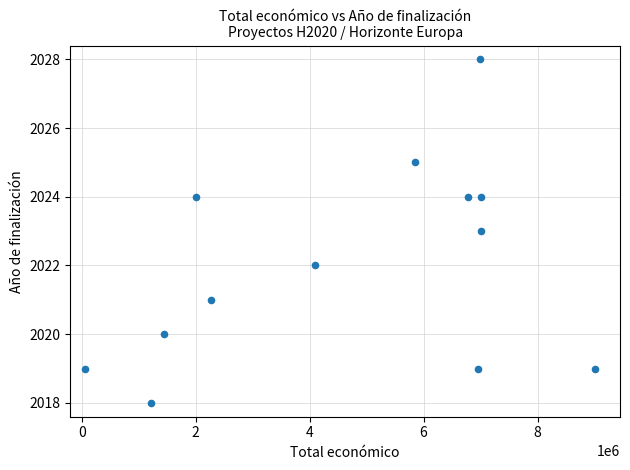

What is the range of X values (max minus min)?

8949757